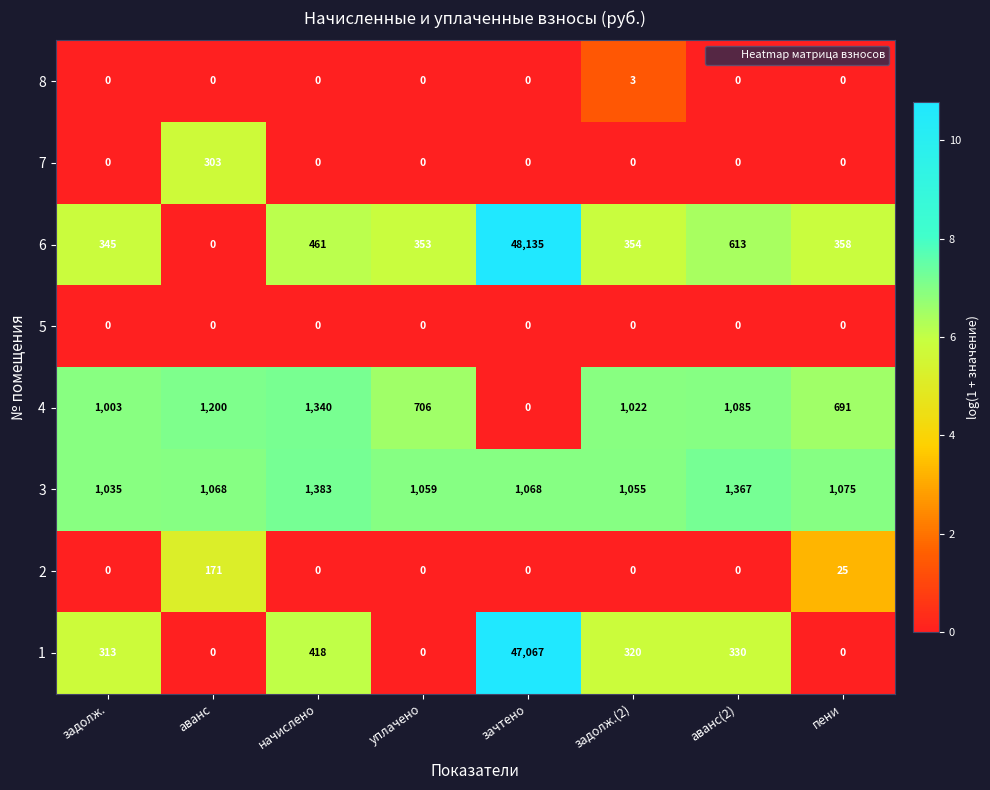

Which label corresponds to the largest value in the chart?

зачтено